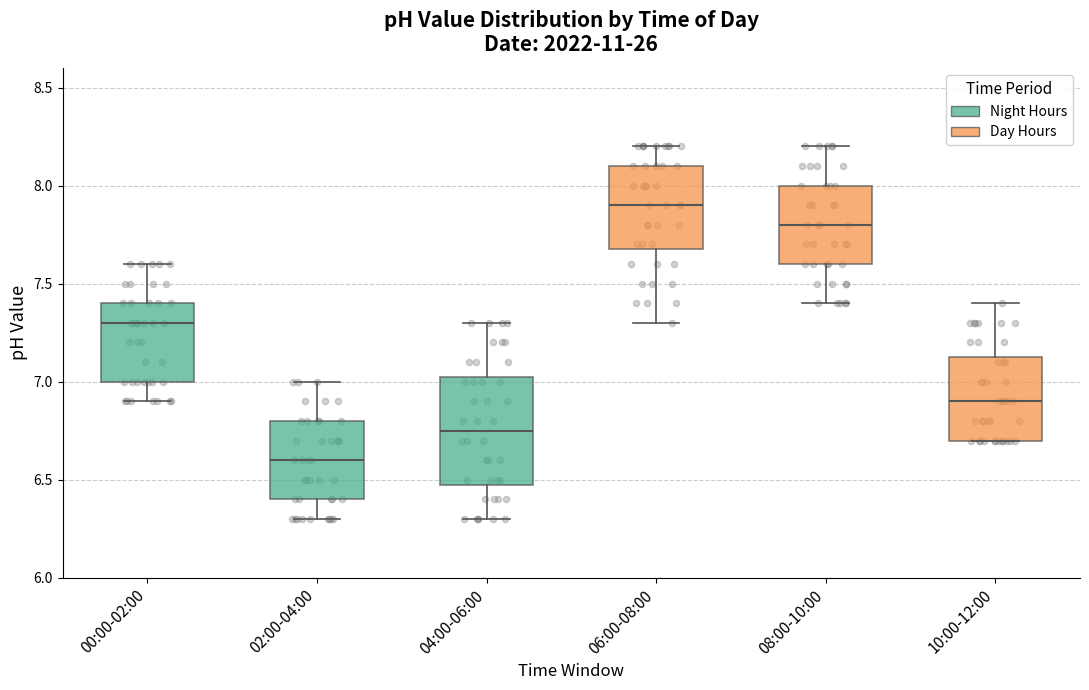

Where does the upper whisker of the box for 08:00-10:00 end on the y-axis? The values are not printed on the chart, so give them approximately, as read against the axis.

8.20